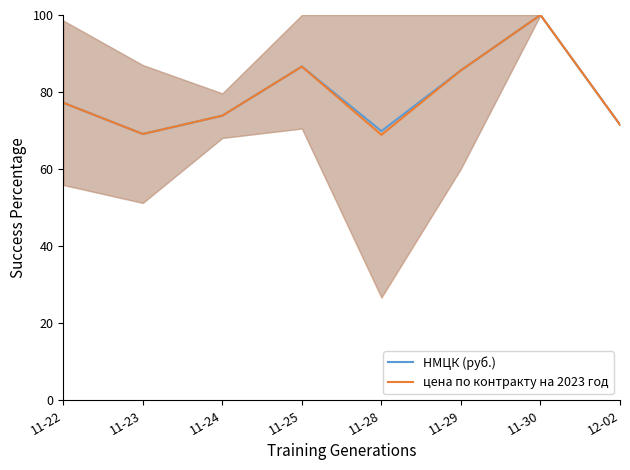

What is the approximate value of цена по контракту на 2023 год at 11-23?

69.1